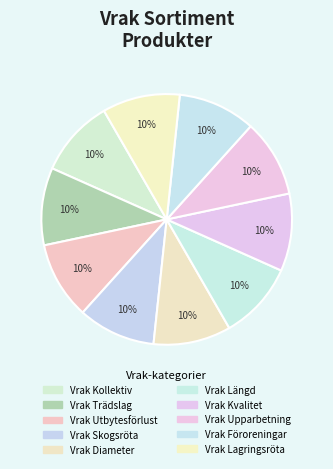

Which category has the biggest portion of the pie?

Vrak Lagringsröta